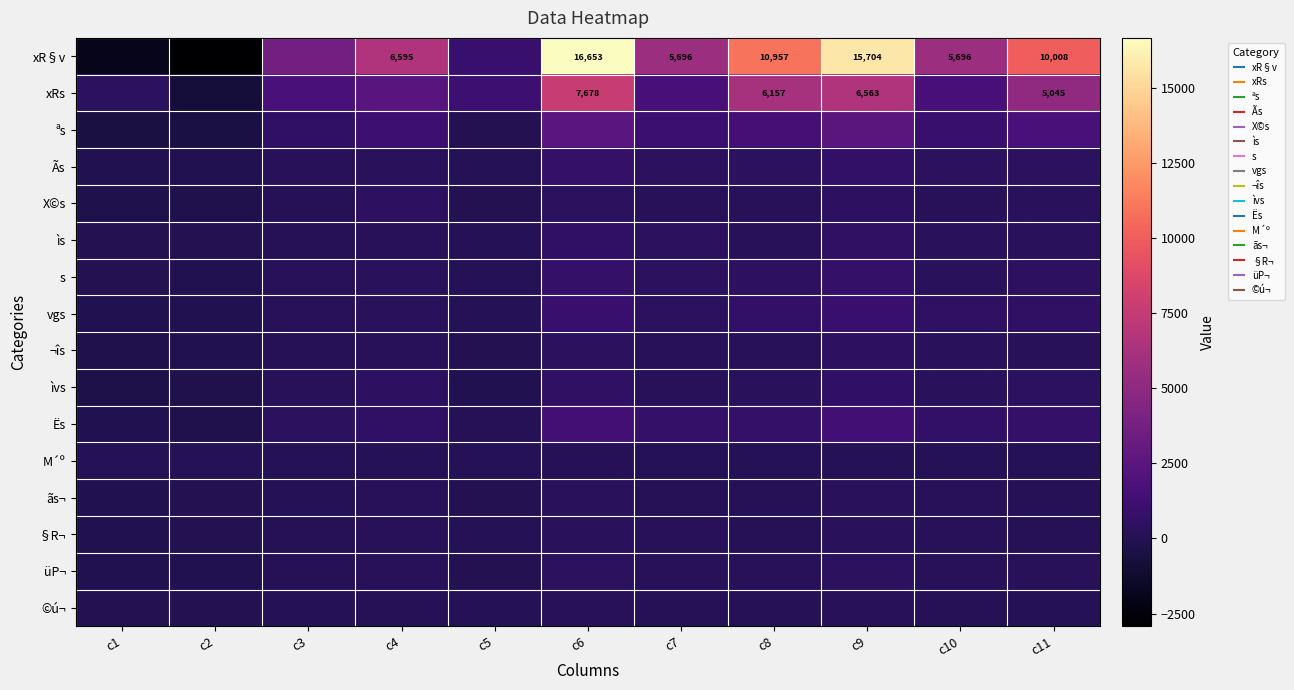

List the labels in order of Ãs value, largest first.

c6, c9, c8, c7, c10, c11, c4, c3, c5, c1, c2